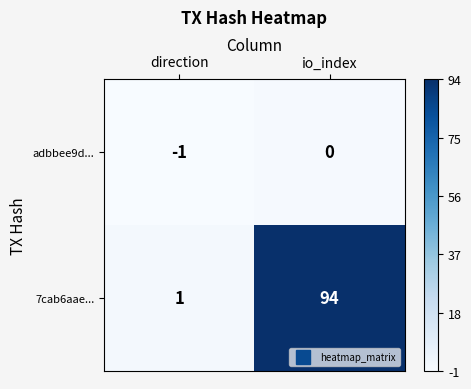

At which category is the sum across all series the highest?

io_index